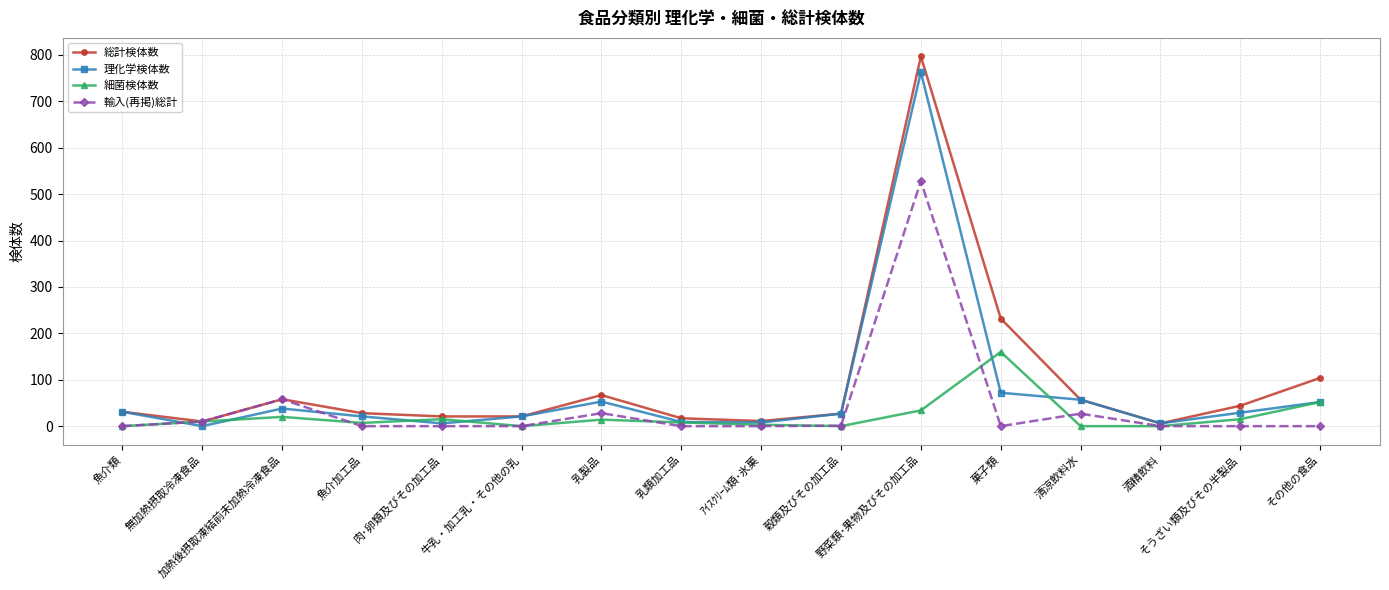

How many lines are shown in the chart?

4